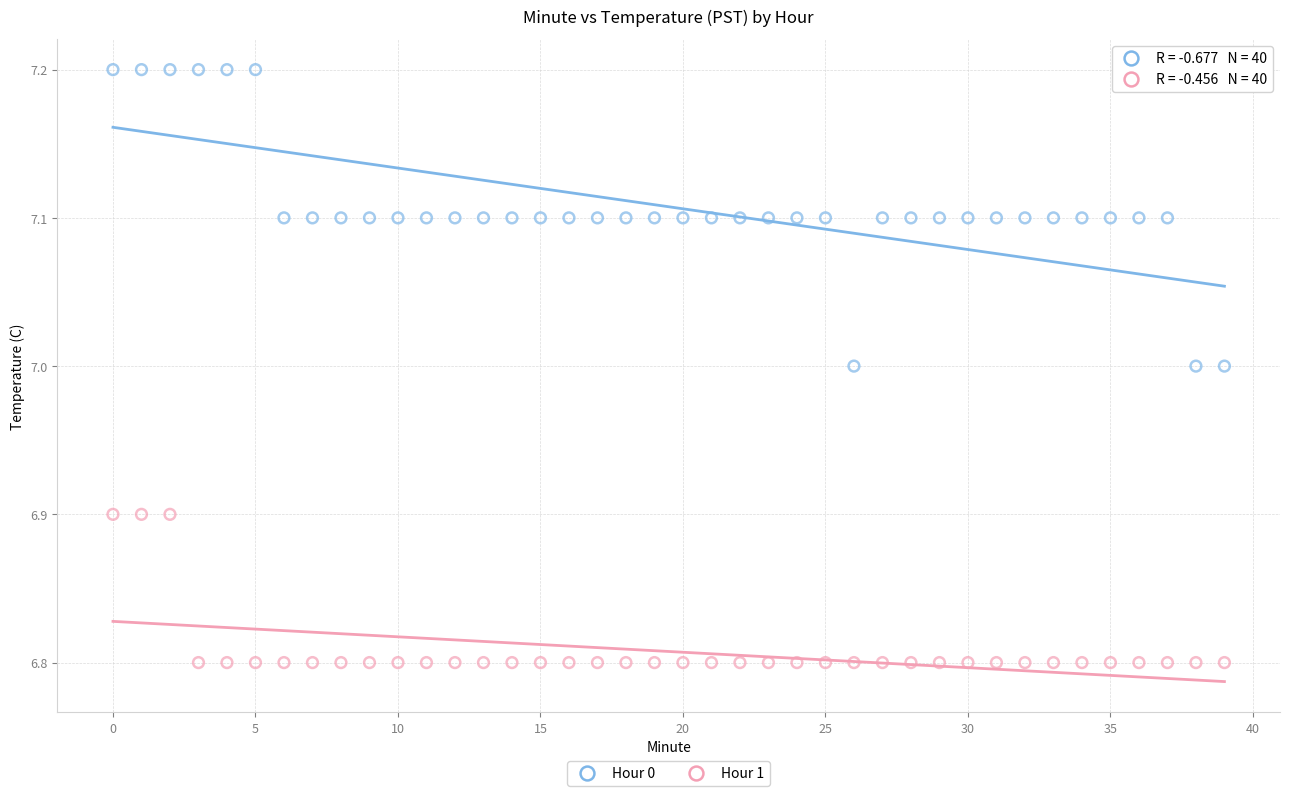

Which series reaches the minimum Y coordinate?

Hour 1